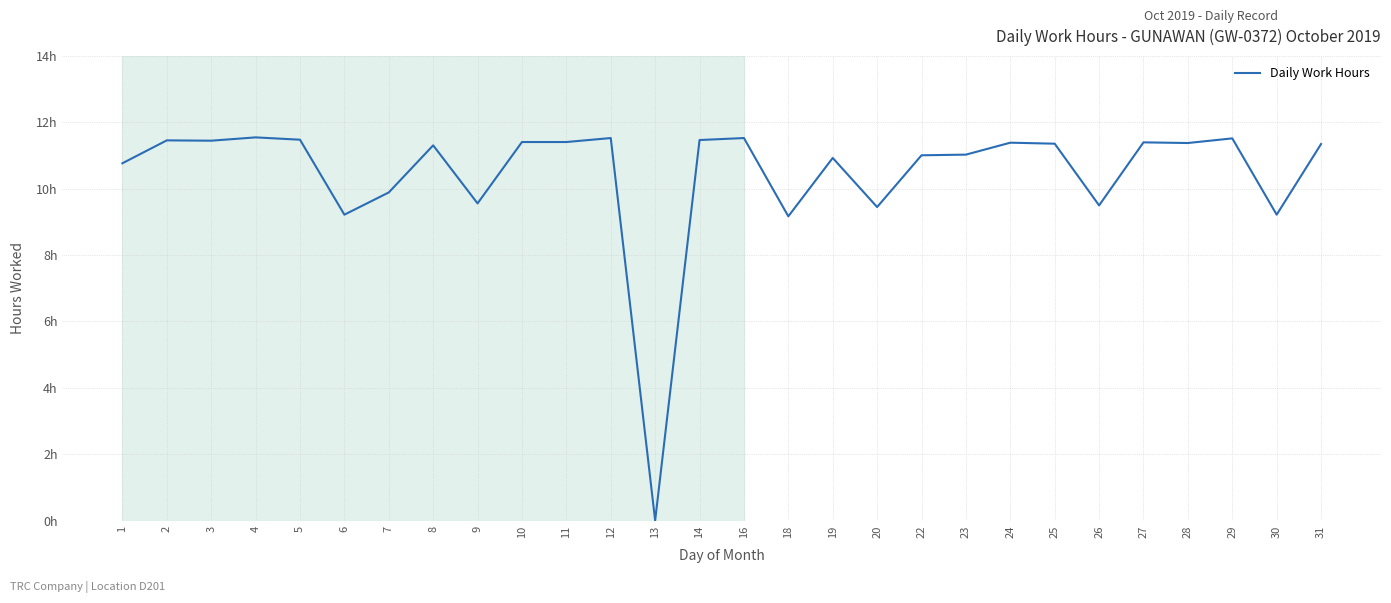

Does the chart have visible grid lines?

Yes